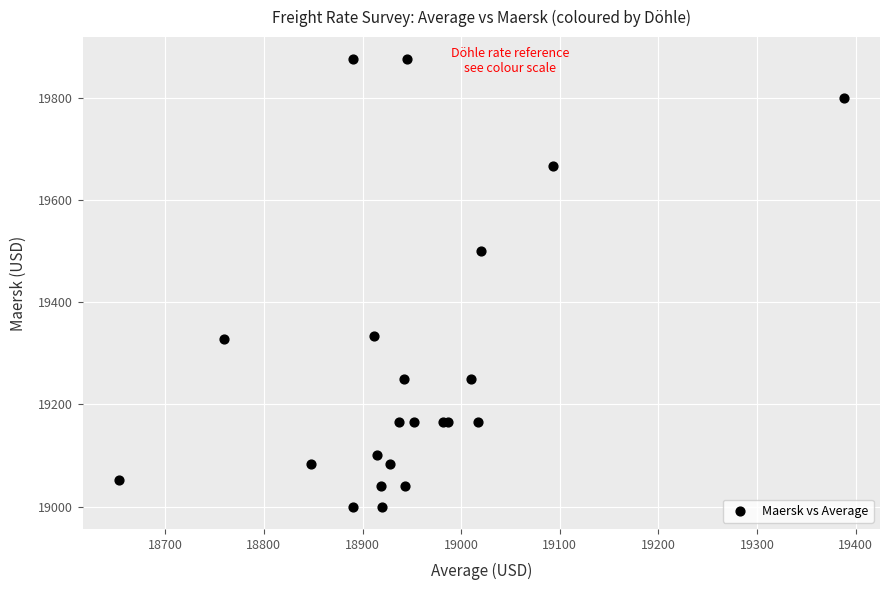

What Y value in the scatter plot is closest to 19437?

19500